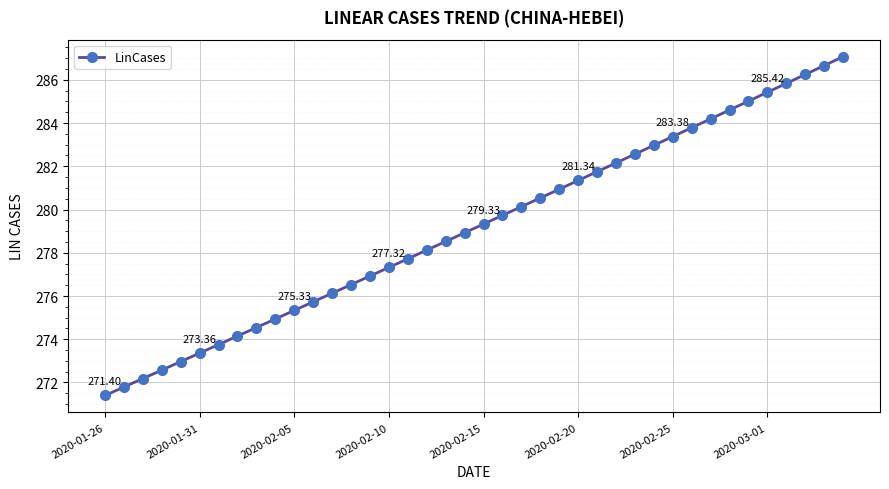

What is the average value?

279.2